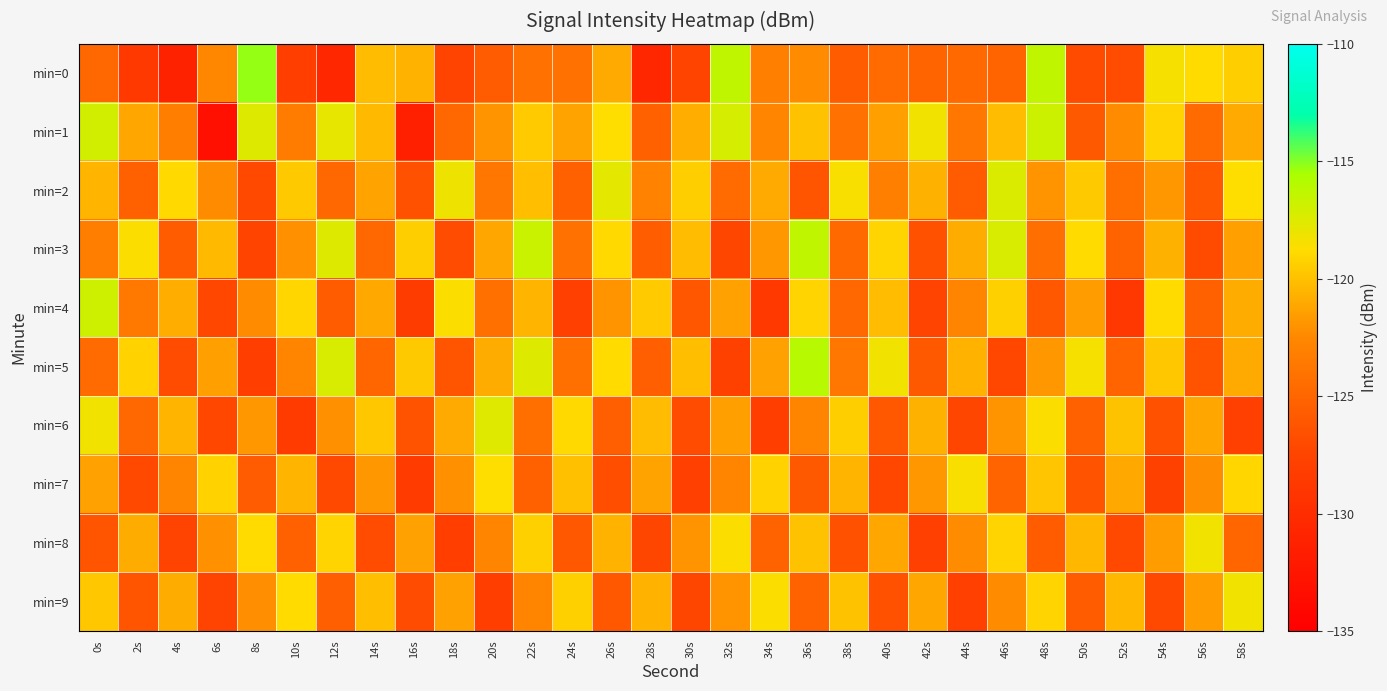

Between 14s and 36s, which is larger?

14s